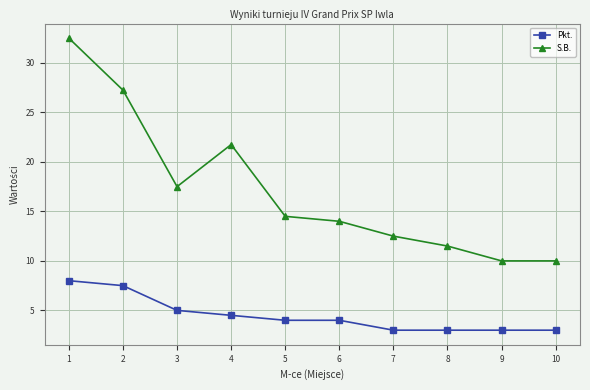

True or false: Pkt. and S.B. cross at least once.

False